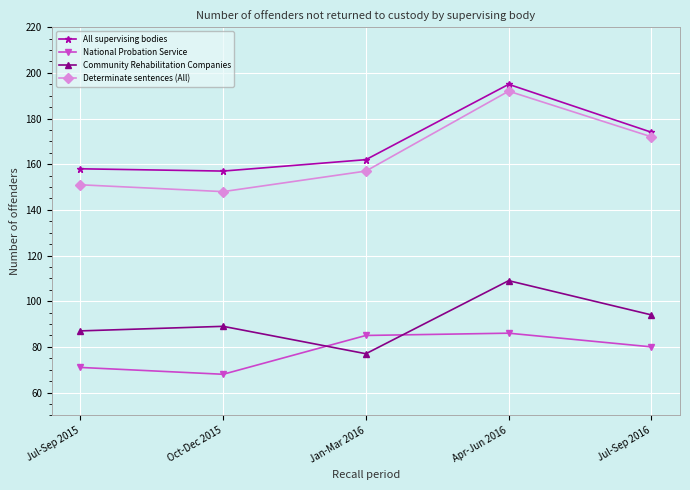

True or false: Community Rehabilitation Companies has a value of 109 at Apr-Jun 2016.

True